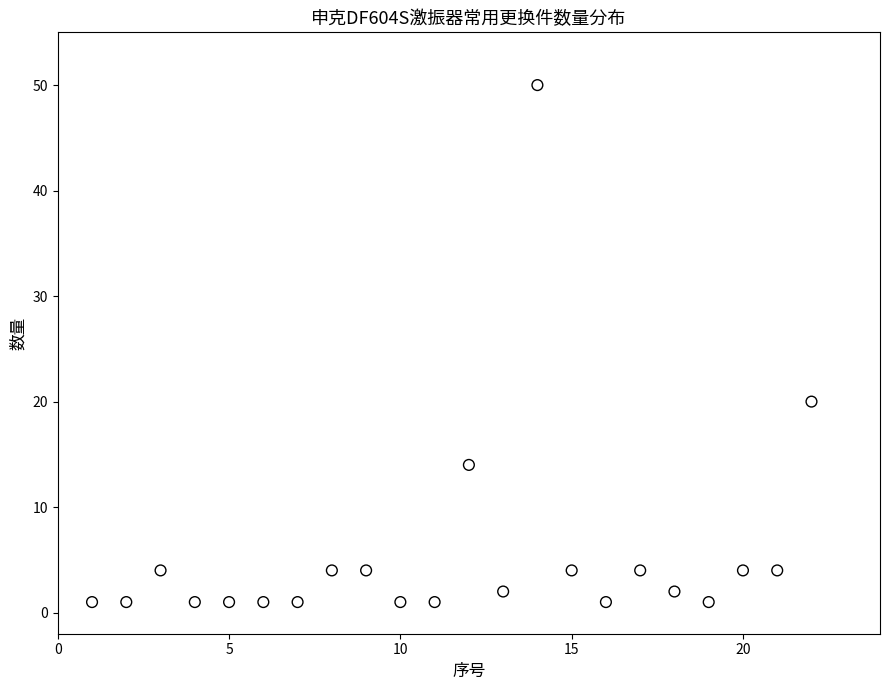

What Y value in the scatter plot is closest to 25?

20